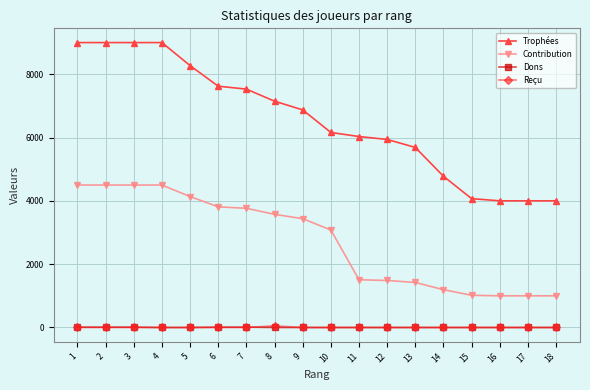

What is the spread (max minus min) of values at 6?

7622